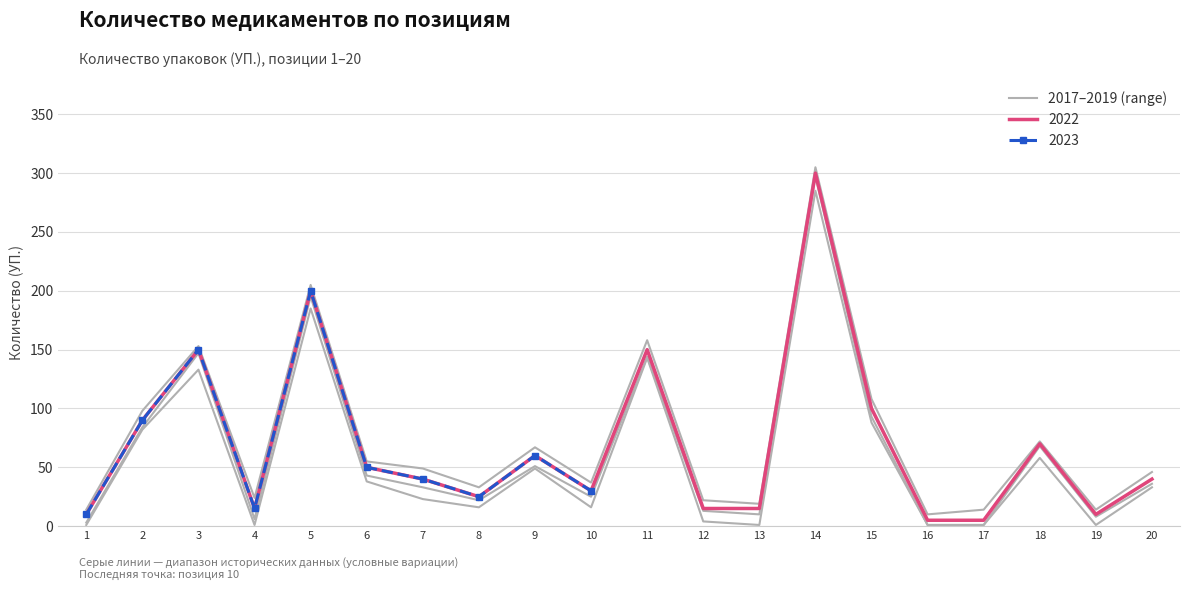

At which label does the data first exceed 33?

2